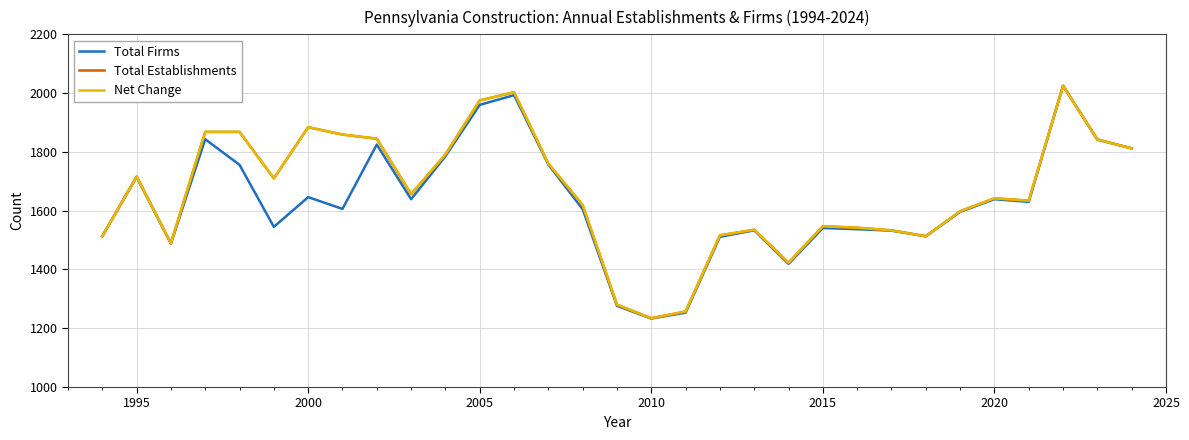

Does the chart have visible grid lines?

Yes